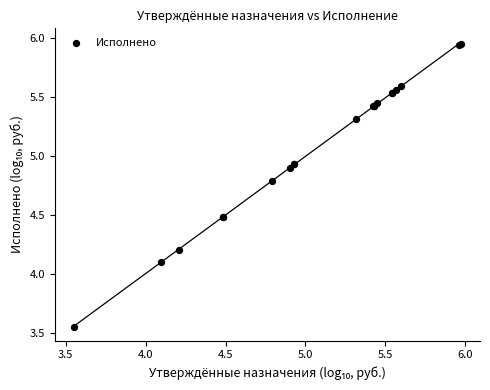

What Y value in the scatter plot is closest to 4?

4.1